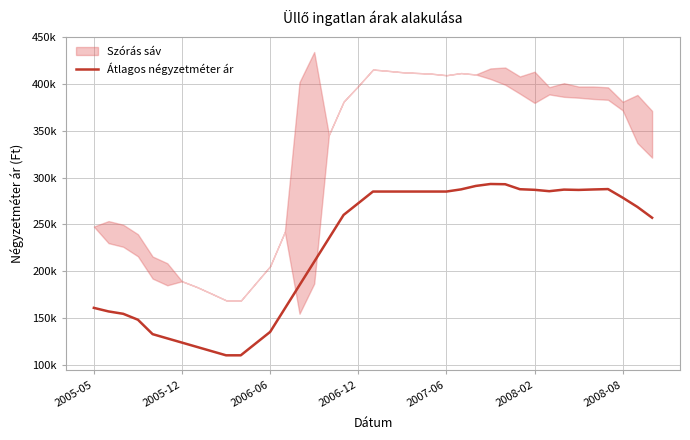

Where is the first local maximum?

27